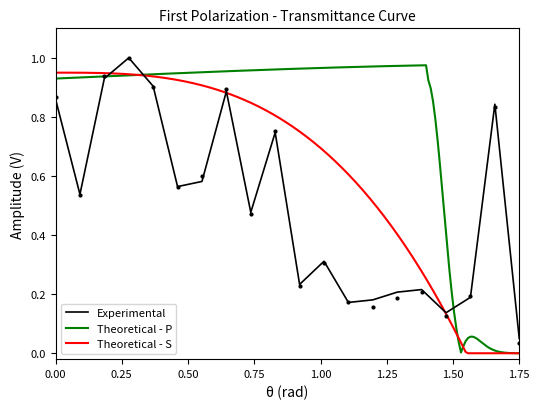

What is the maximum value for Experimental?

1.0